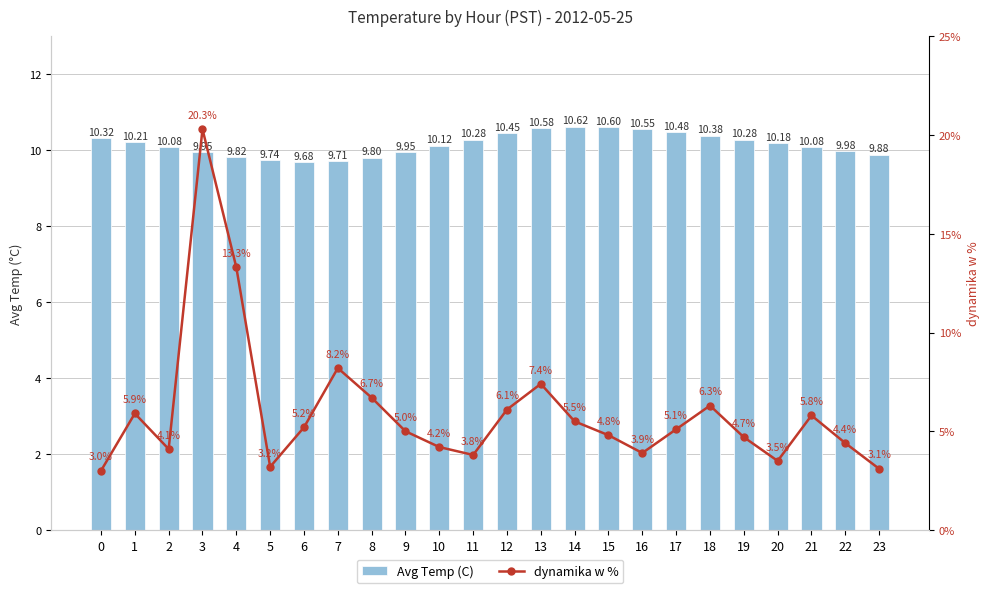

What is the approximate value of dynamika w % at 15?

4.8